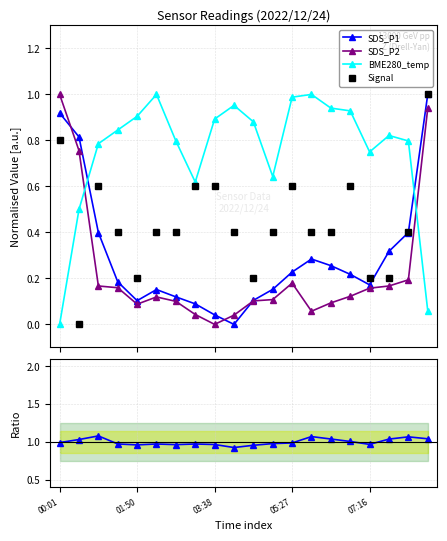

At which label does SDS_P1/SDS_P2 reach its minimum?

9